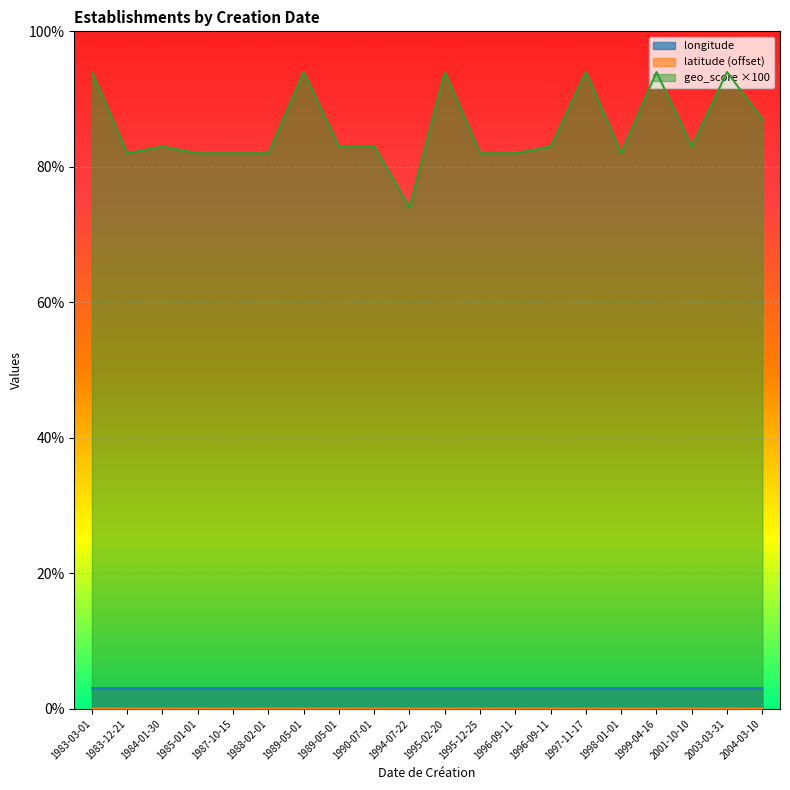

True or false: geo_score has a value of 127.3 at 1996-09-11.

False